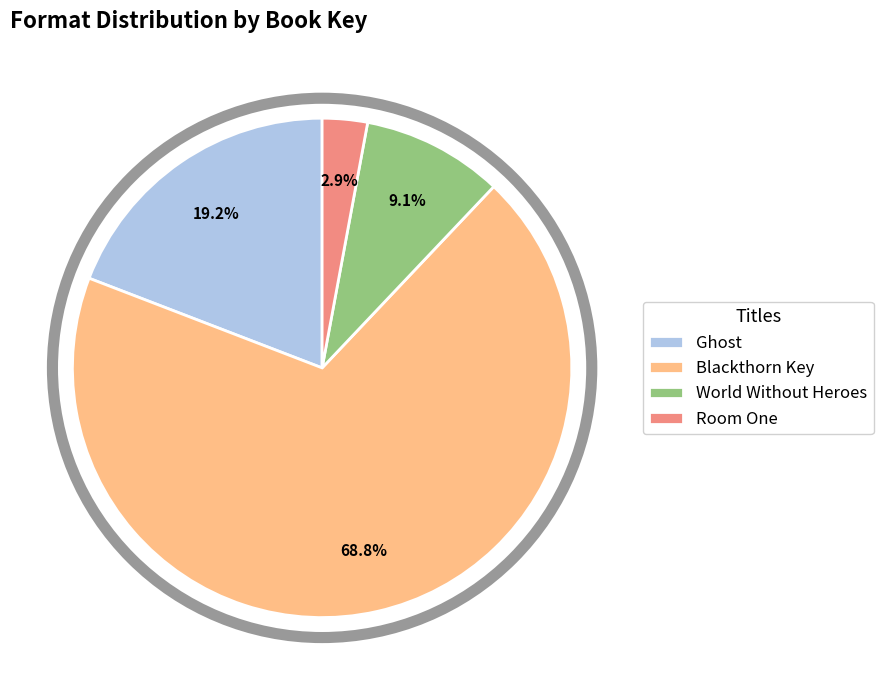

Does any single category account for the majority?

Yes